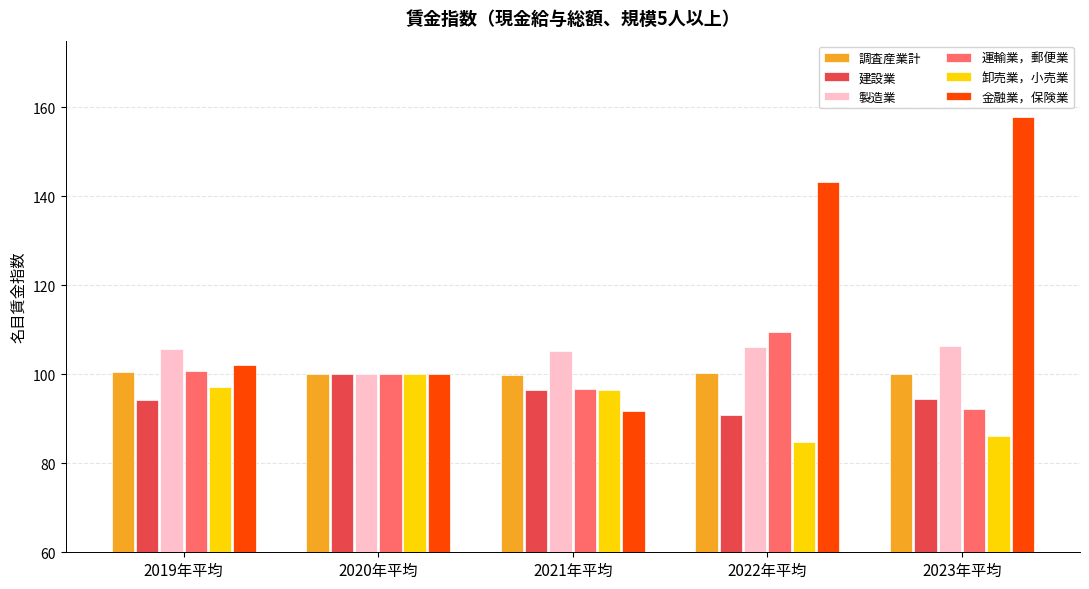

The 製造業 series shows 153.3 at 2019年平均. True or false?

False